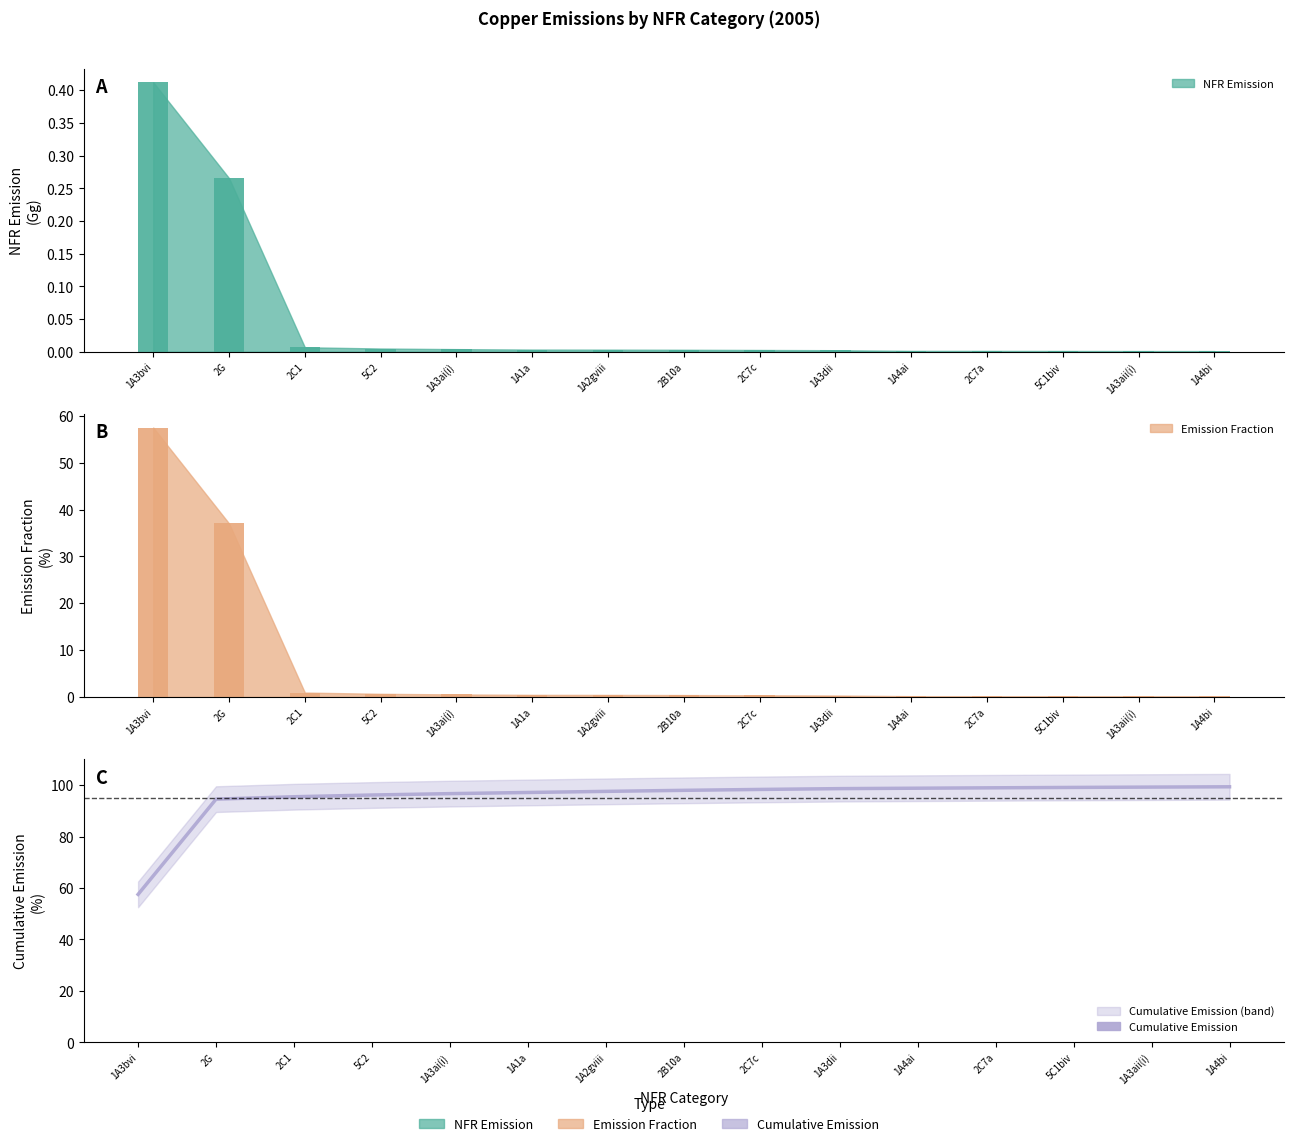

Does the chart contain stacked bars?

No